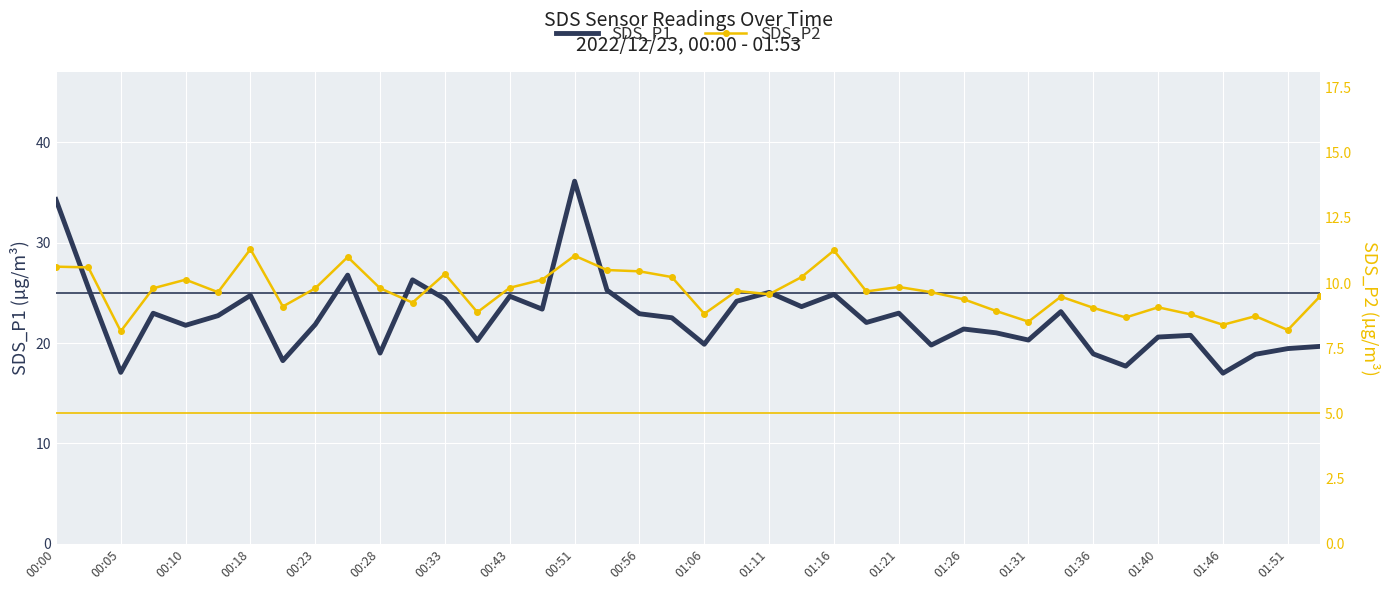

Which category has the highest value in the SDS_P1 series?

00:51